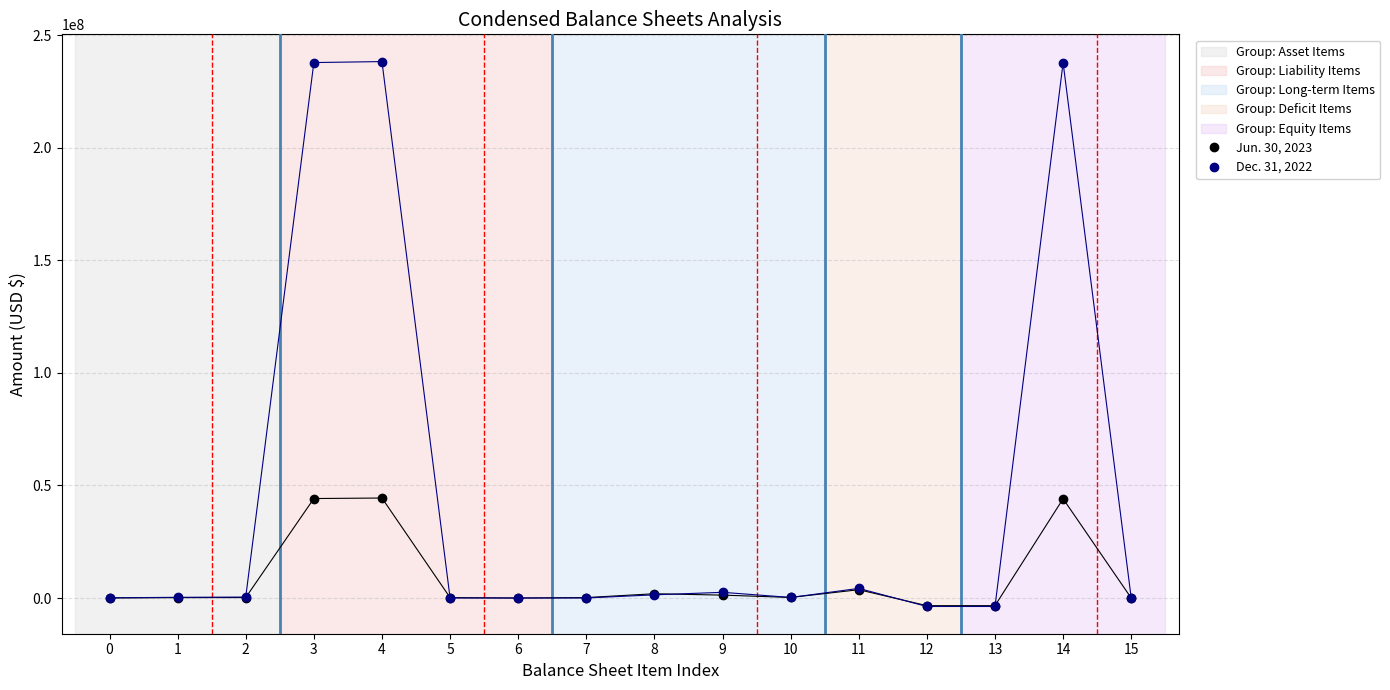

What is the difference between the maximum and second lowest values in the Dec. 31, 2022 series?

241974804